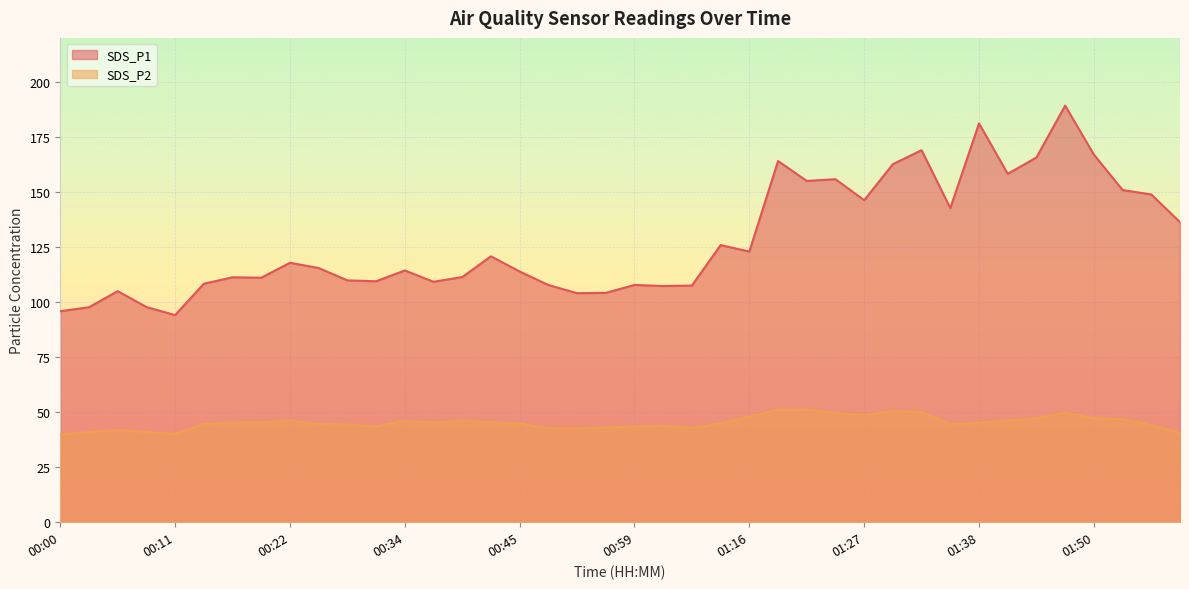

Which series has the largest total across all categories?

SDS_P1